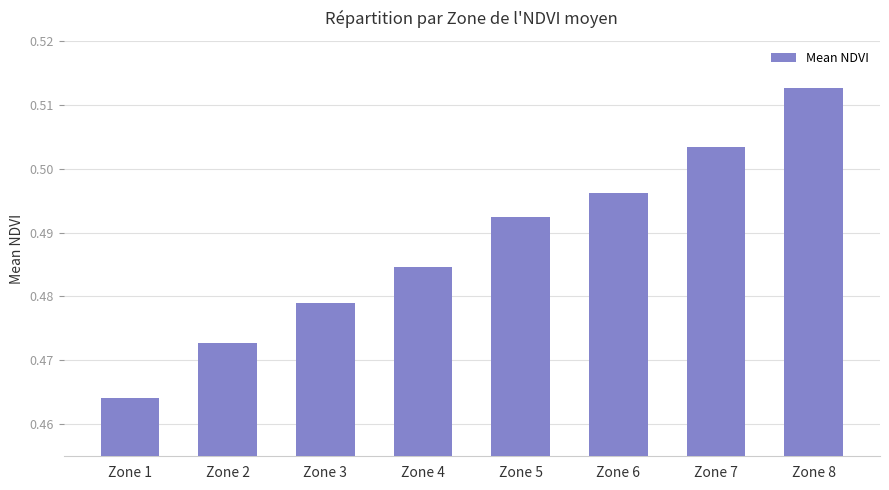

Which label corresponds to the smallest value in the chart?

Zone 1